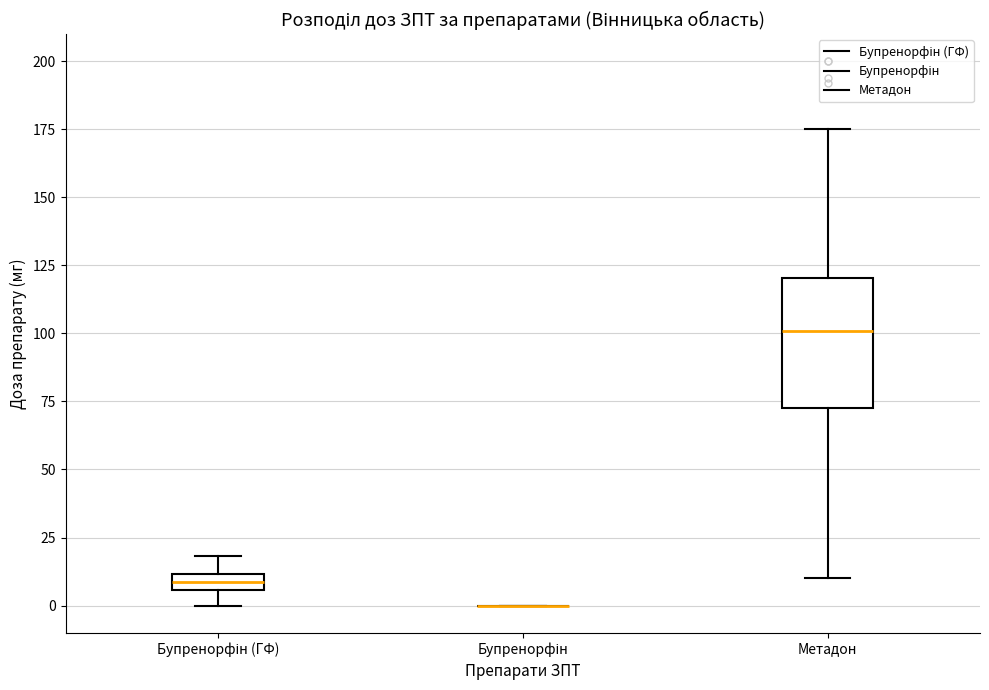

Comparing the boxes themselves (not the whiskers), which one is the tallest?

Метадон